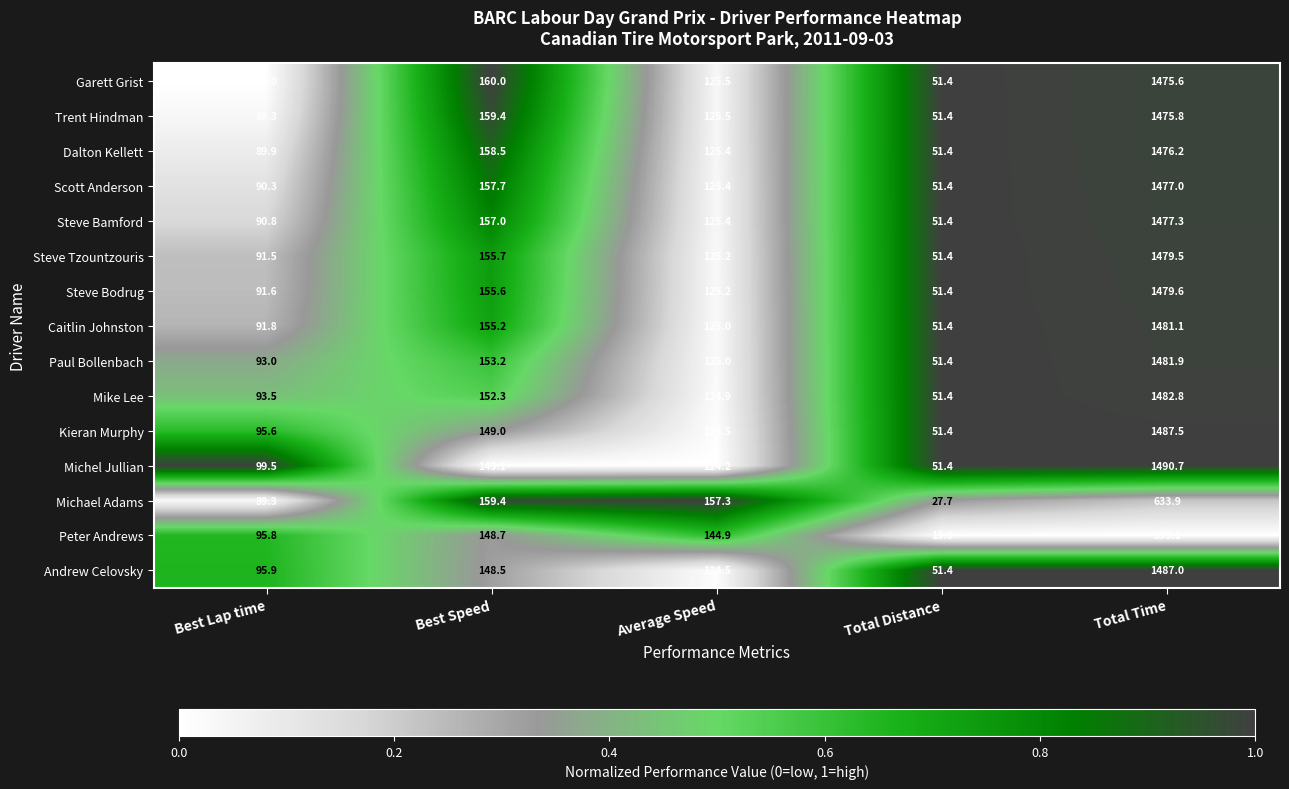

Is the value of Caitlin Johnston at Average Speed greater than the value of Paul Bollenbach at Total Time?

No